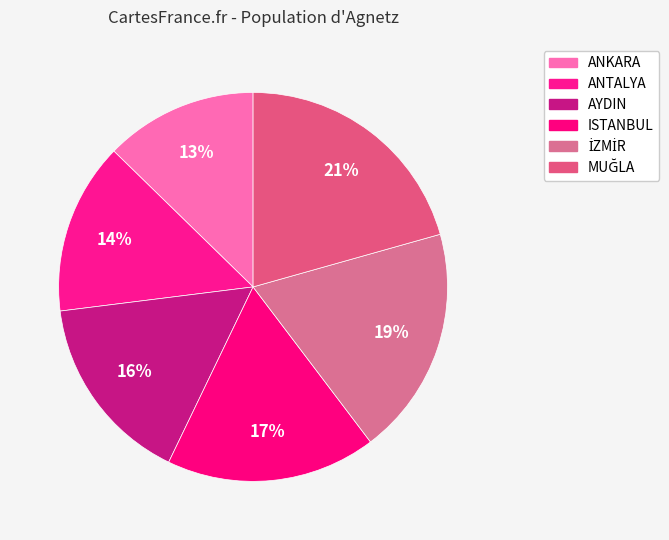

Approximately how many times larger is the value at ISTANBUL compared to MUĞLA?

0.8